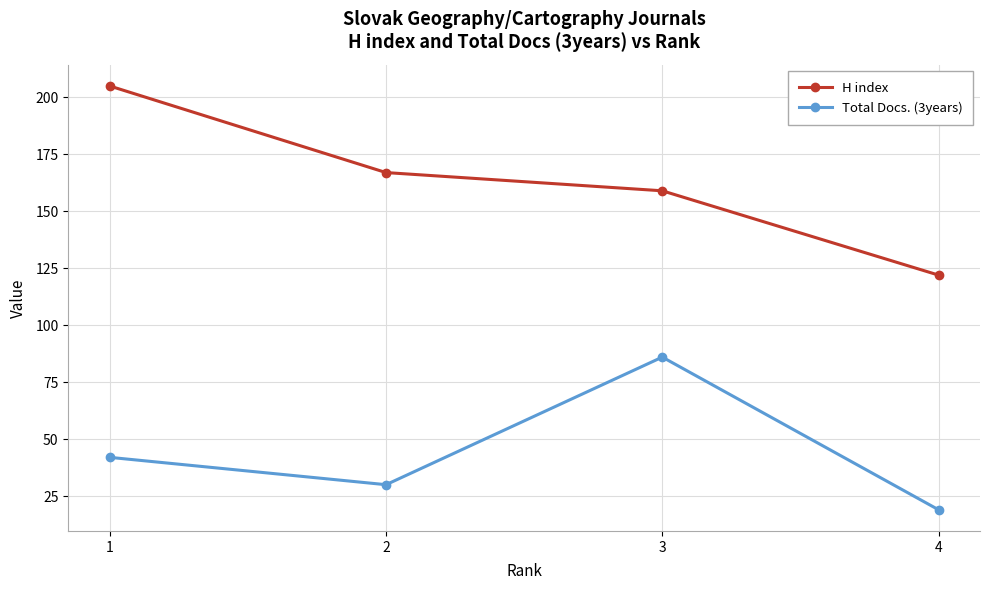

At how many categories does at least one series exceed 176?

1